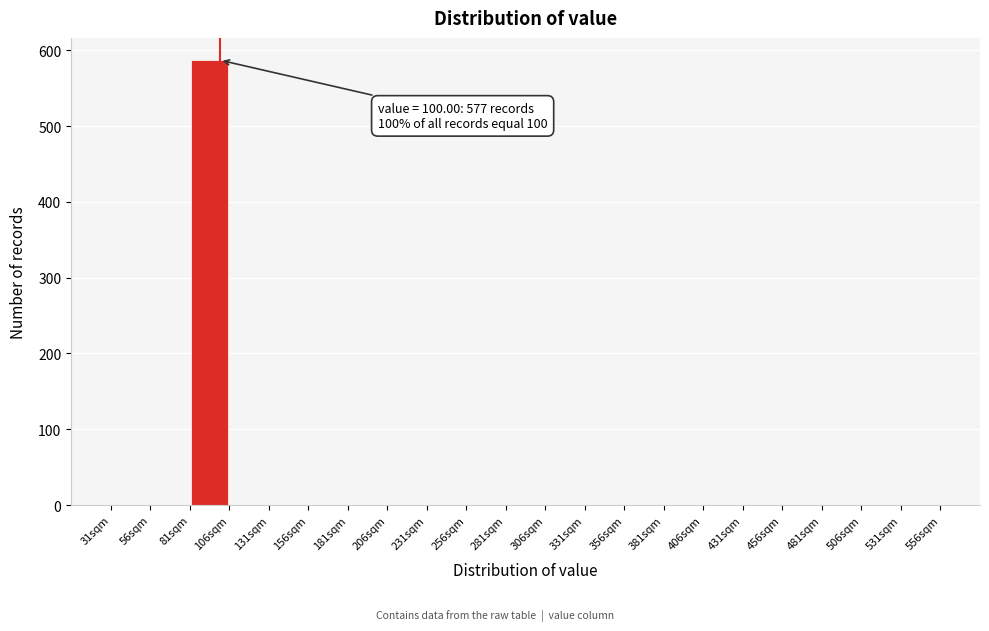

Over which range of the x-axis is the bar tallest?

81 to 106